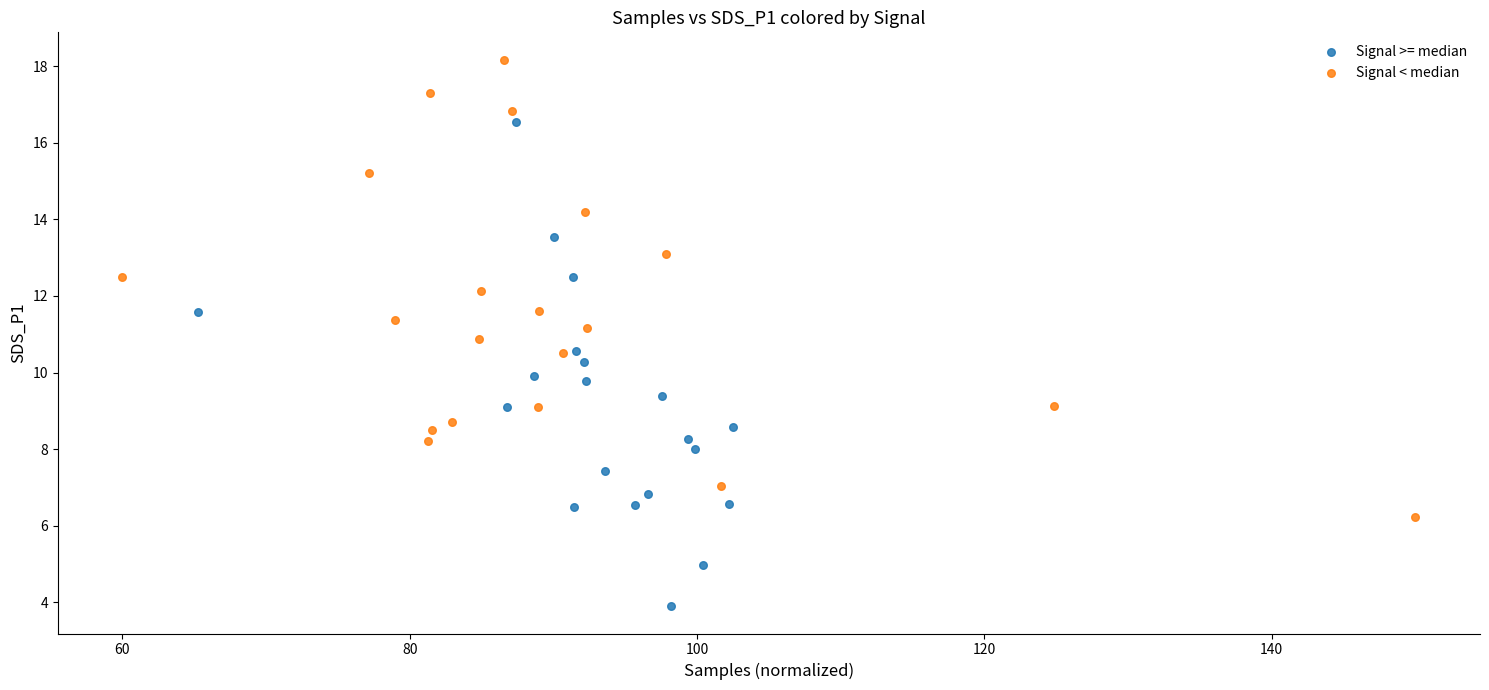

Which series contains the highest Y value?

Signal < median